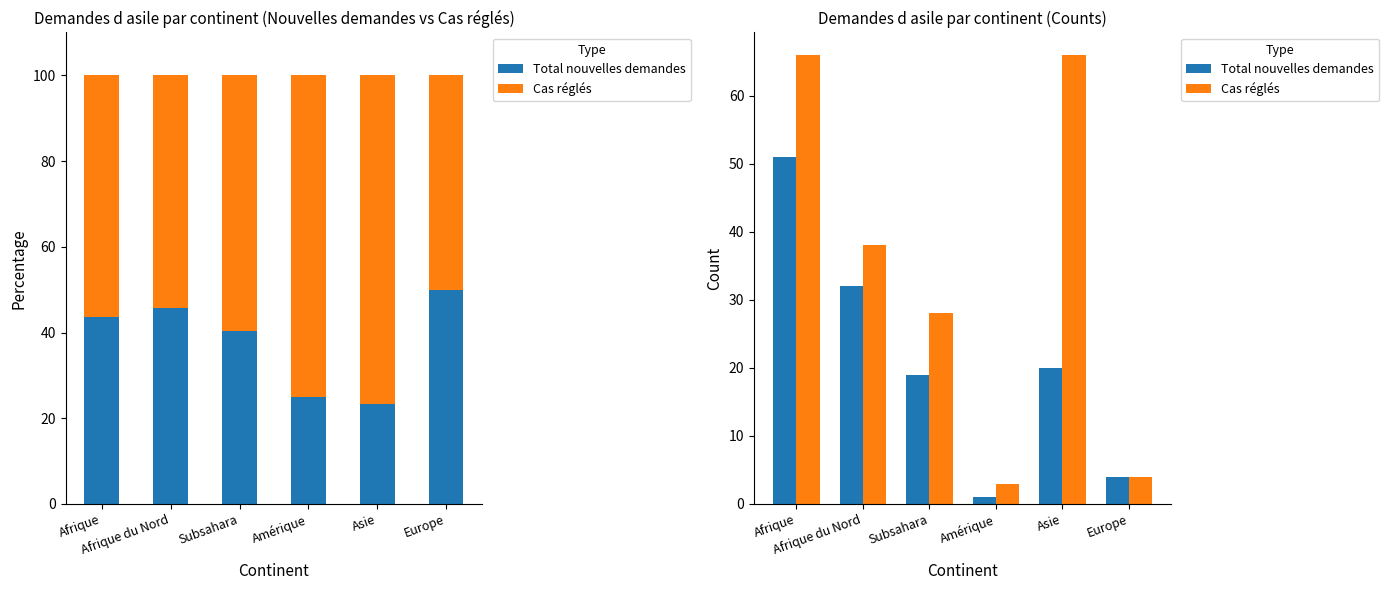

At Asie, list the series in order from smallest to largest.

Total nouvelles demandes, Cas réglés